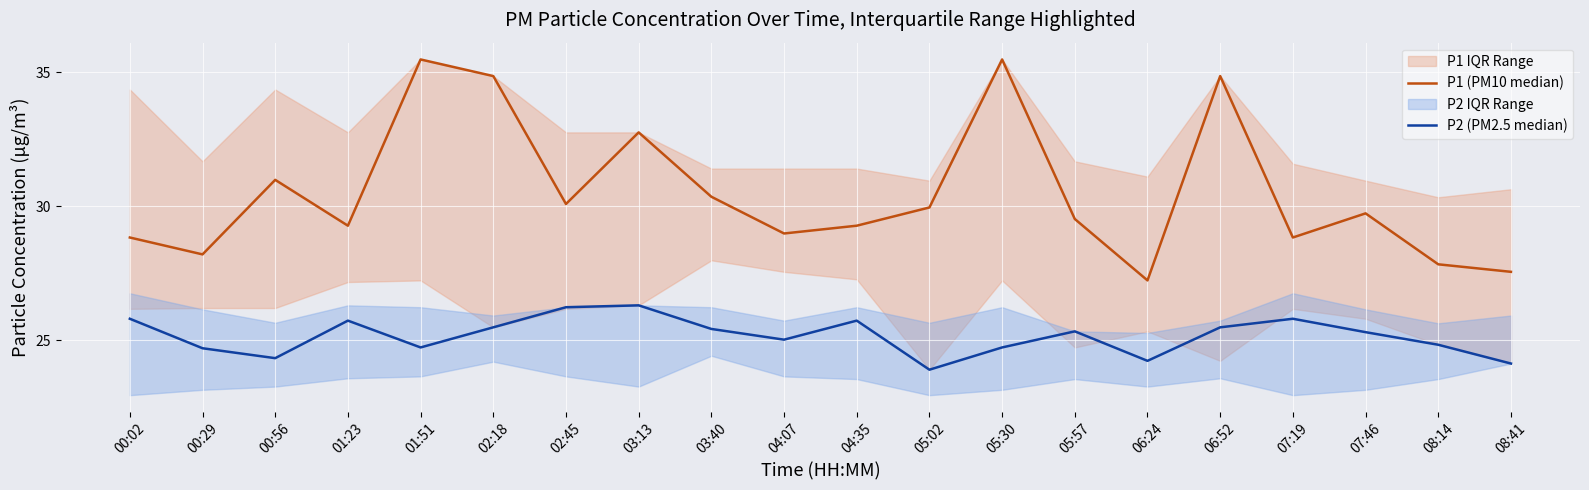

What is the label of the 20th point from the right?

00:02